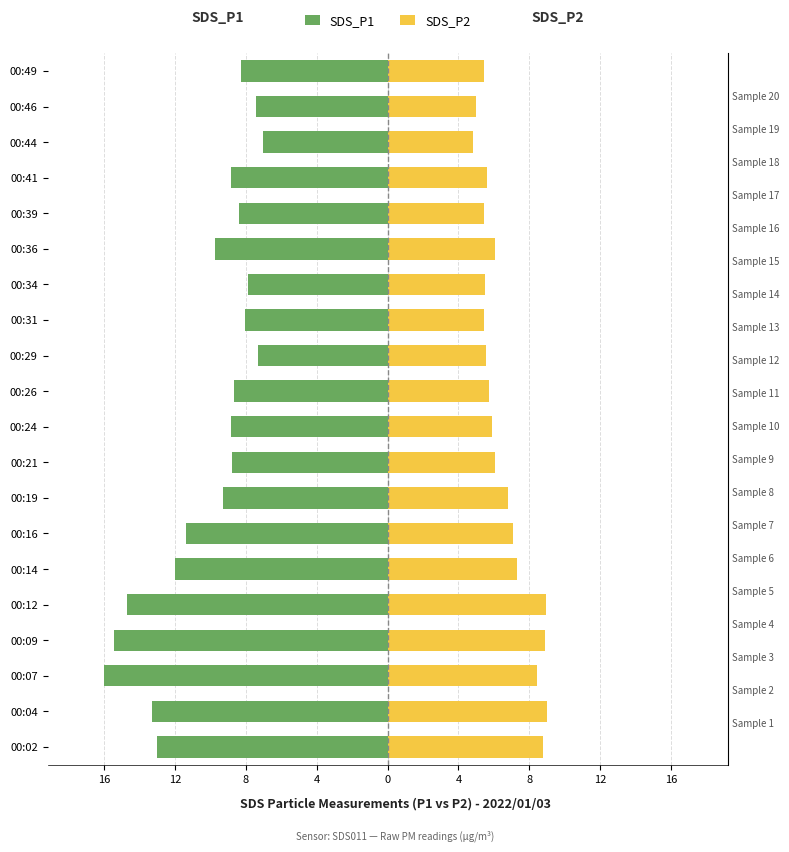

Are the bars grouped side by side (vs. stacked)?

Yes